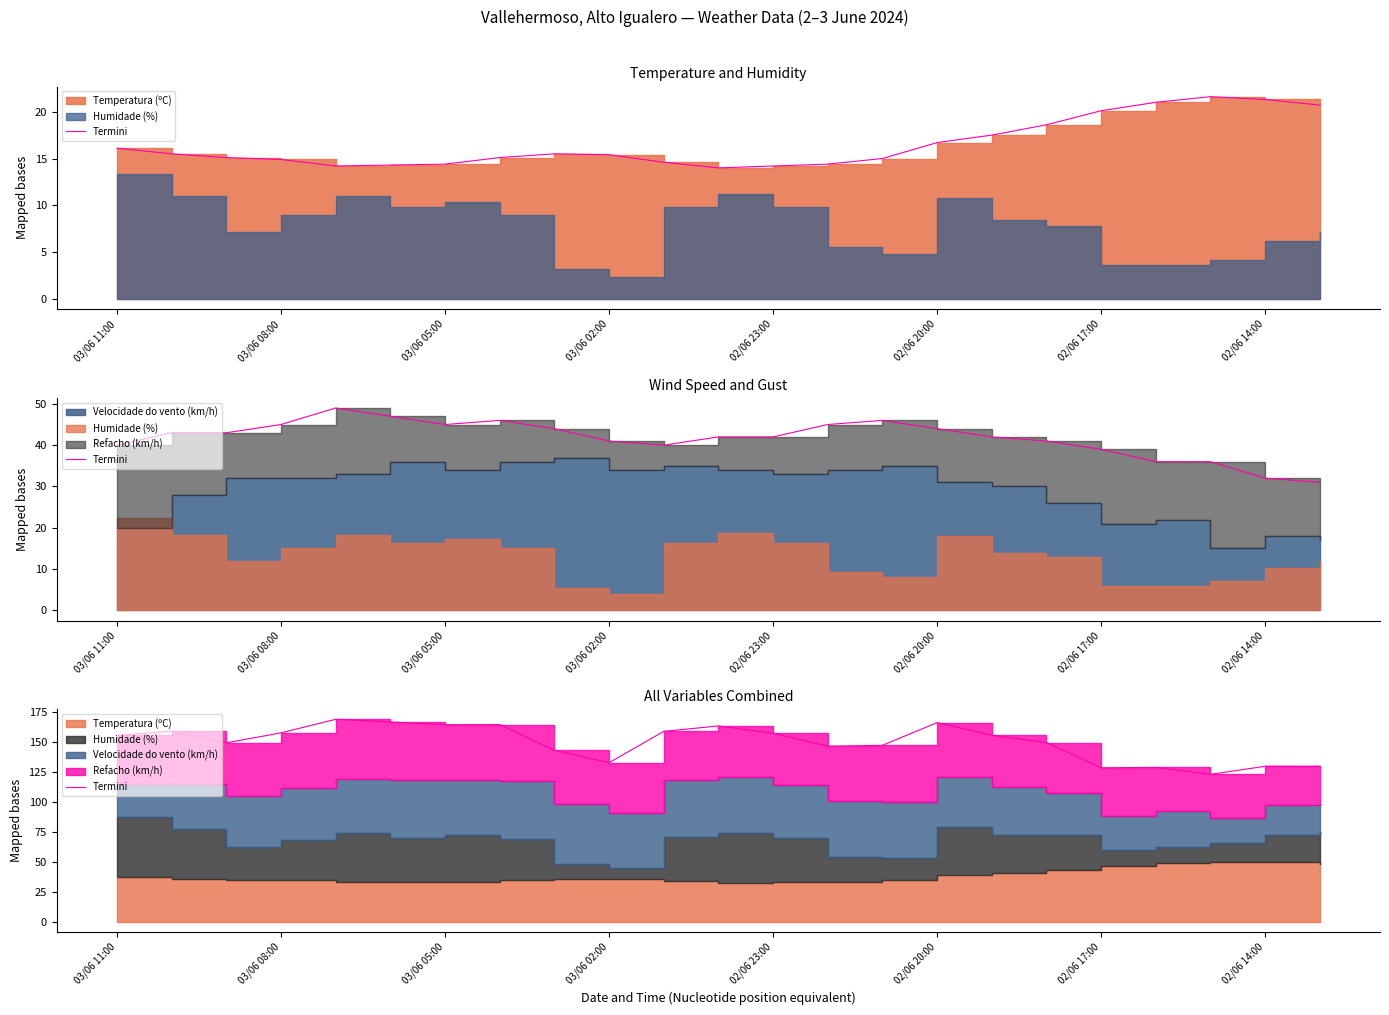

What is the sum of all values?

3437.5